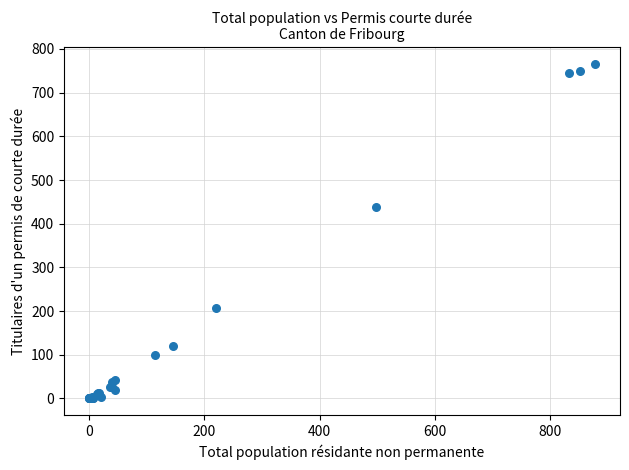

What Y value in the scatter plot is closest to 383?

439